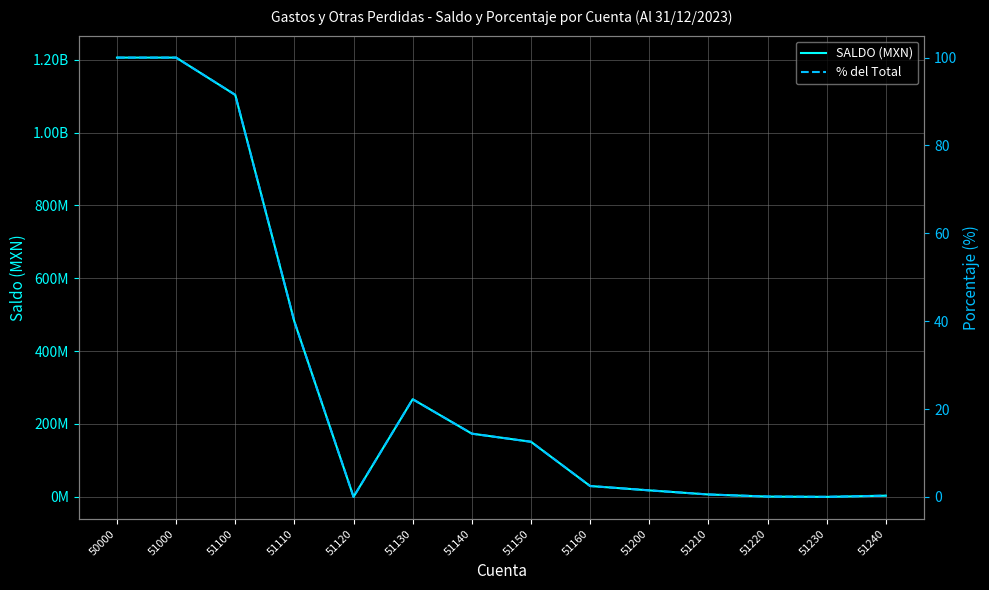

What is the difference between the second highest and second lowest values in the SALDO (MXN) series?

1205609785.6